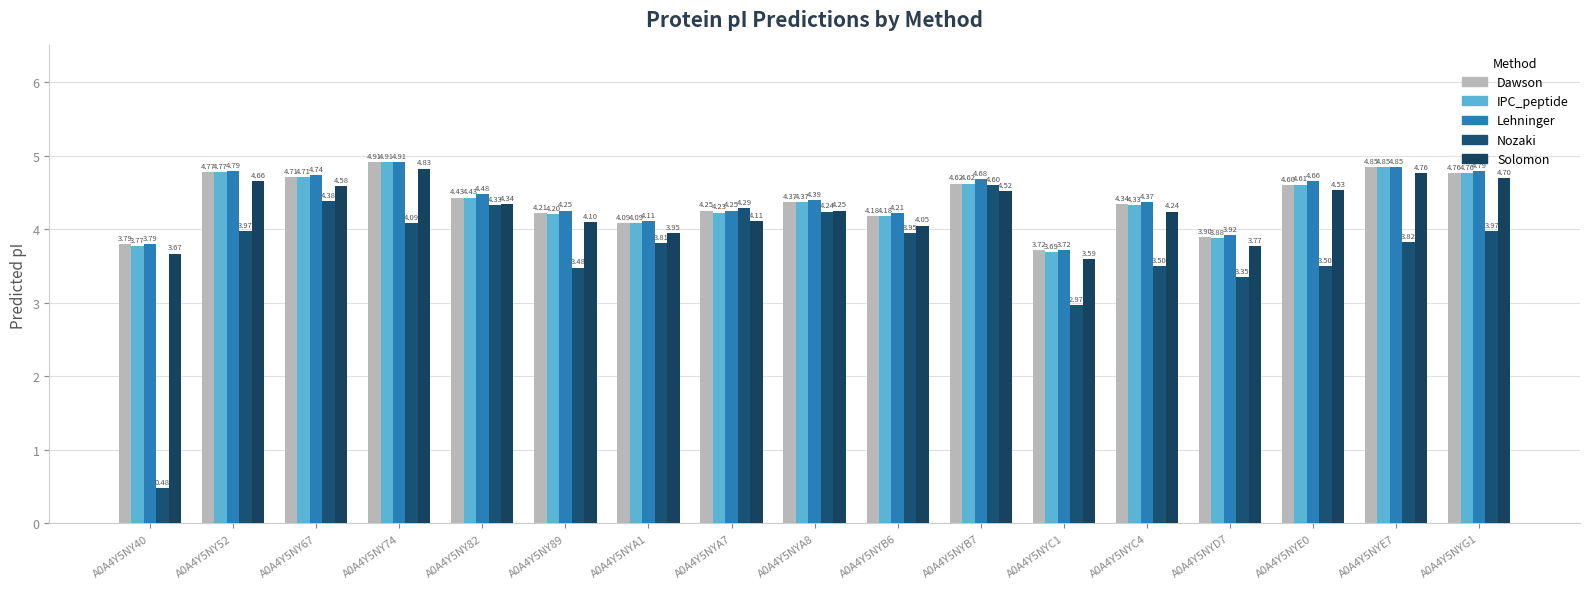

Reading left to right, extract all data points from this chart.

Dawson: A0A4Y5NY40=3.8	A0A4Y5NY52=4.8	A0A4Y5NY67=4.7	A0A4Y5NY74=4.9	A0A4Y5NY82=4.4	A0A4Y5NY89=4.2	A0A4Y5NYA1=4.1	A0A4Y5NYA7=4.3	A0A4Y5NYA8=4.4	A0A4Y5NYB6=4.2	A0A4Y5NYB7=4.6	A0A4Y5NYC1=3.7	A0A4Y5NYC4=4.3	A0A4Y5NYD7=3.9	A0A4Y5NYE0=4.6	A0A4Y5NYE7=4.9	A0A4Y5NYG1=4.8
IPC_peptide: A0A4Y5NY40=3.8	A0A4Y5NY52=4.8	A0A4Y5NY67=4.7	A0A4Y5NY74=4.9	A0A4Y5NY82=4.4	A0A4Y5NY89=4.2	A0A4Y5NYA1=4.1	A0A4Y5NYA7=4.2	A0A4Y5NYA8=4.4	A0A4Y5NYB6=4.2	A0A4Y5NYB7=4.6	A0A4Y5NYC1=3.7	A0A4Y5NYC4=4.3	A0A4Y5NYD7=3.9	A0A4Y5NYE0=4.6	A0A4Y5NYE7=4.9	A0A4Y5NYG1=4.8
Lehninger: A0A4Y5NY40=3.8	A0A4Y5NY52=4.8	A0A4Y5NY67=4.7	A0A4Y5NY74=4.9	A0A4Y5NY82=4.5	A0A4Y5NY89=4.3	A0A4Y5NYA1=4.1	A0A4Y5NYA7=4.3	A0A4Y5NYA8=4.4	A0A4Y5NYB6=4.2	A0A4Y5NYB7=4.7	A0A4Y5NYC1=3.7	A0A4Y5NYC4=4.4	A0A4Y5NYD7=3.9	A0A4Y5NYE0=4.7	A0A4Y5NYE7=4.9	A0A4Y5NYG1=4.8
Nozaki: A0A4Y5NY40=0.5	A0A4Y5NY52=4.0	A0A4Y5NY67=4.4	A0A4Y5NY74=4.1	A0A4Y5NY82=4.3	A0A4Y5NY89=3.5	A0A4Y5NYA1=3.8	A0A4Y5NYA7=4.3	A0A4Y5NYA8=4.2	A0A4Y5NYB6=3.9	A0A4Y5NYB7=4.6	A0A4Y5NYC1=3.0	A0A4Y5NYC4=3.5	A0A4Y5NYD7=3.4	A0A4Y5NYE0=3.5	A0A4Y5NYE7=3.8	A0A4Y5NYG1=4.0
Solomon: A0A4Y5NY40=3.7	A0A4Y5NY52=4.7	A0A4Y5NY67=4.6	A0A4Y5NY74=4.8	A0A4Y5NY82=4.3	A0A4Y5NY89=4.1	A0A4Y5NYA1=3.9	A0A4Y5NYA7=4.1	A0A4Y5NYA8=4.3	A0A4Y5NYB6=4.0	A0A4Y5NYB7=4.5	A0A4Y5NYC1=3.6	A0A4Y5NYC4=4.2	A0A4Y5NYD7=3.8	A0A4Y5NYE0=4.5	A0A4Y5NYE7=4.8	A0A4Y5NYG1=4.7